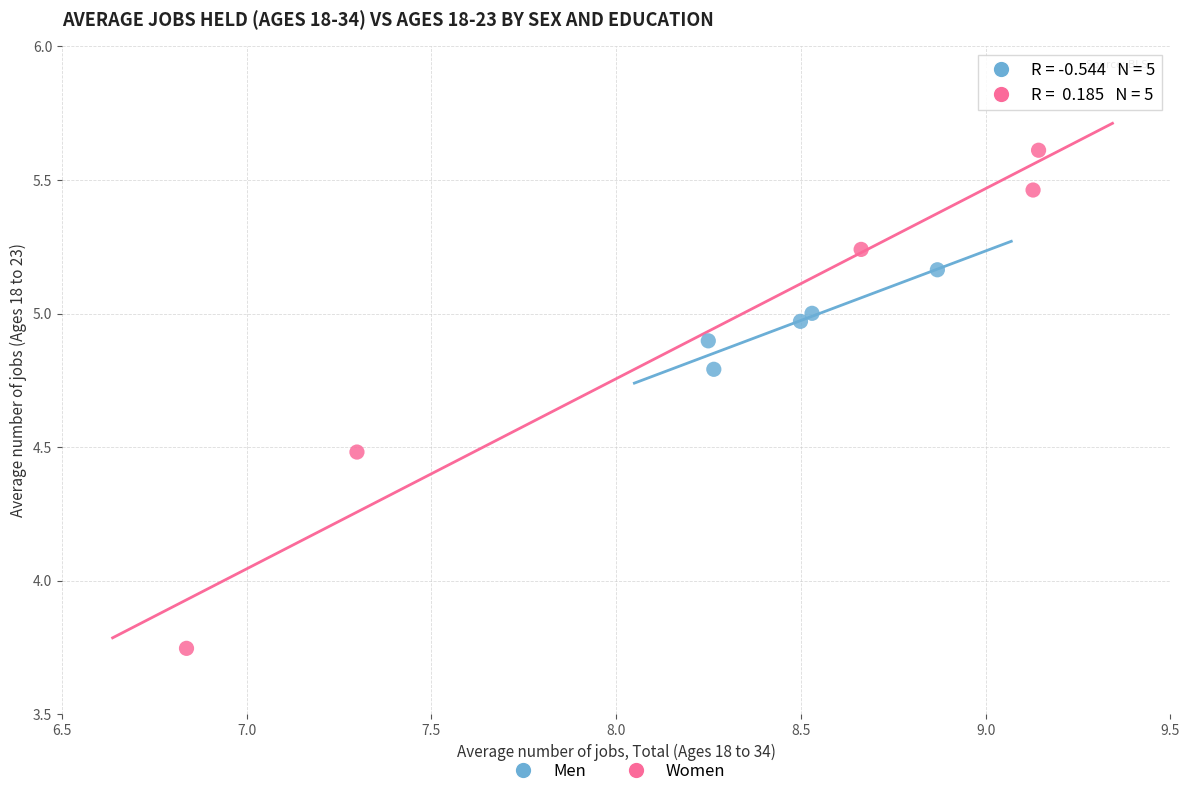

What are all the series names shown in the legend?

Men, Women